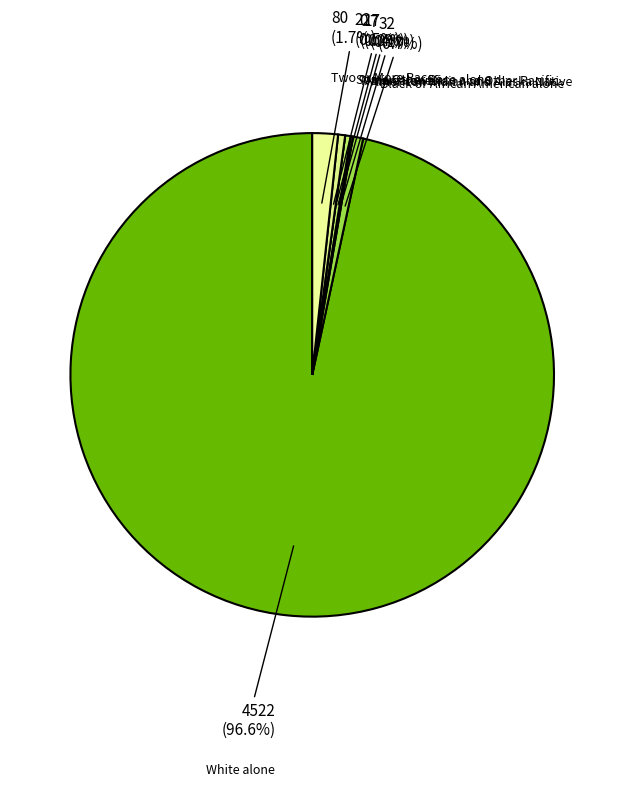

To the nearest percent, what percentage of the pie is Two or More Races?

2%